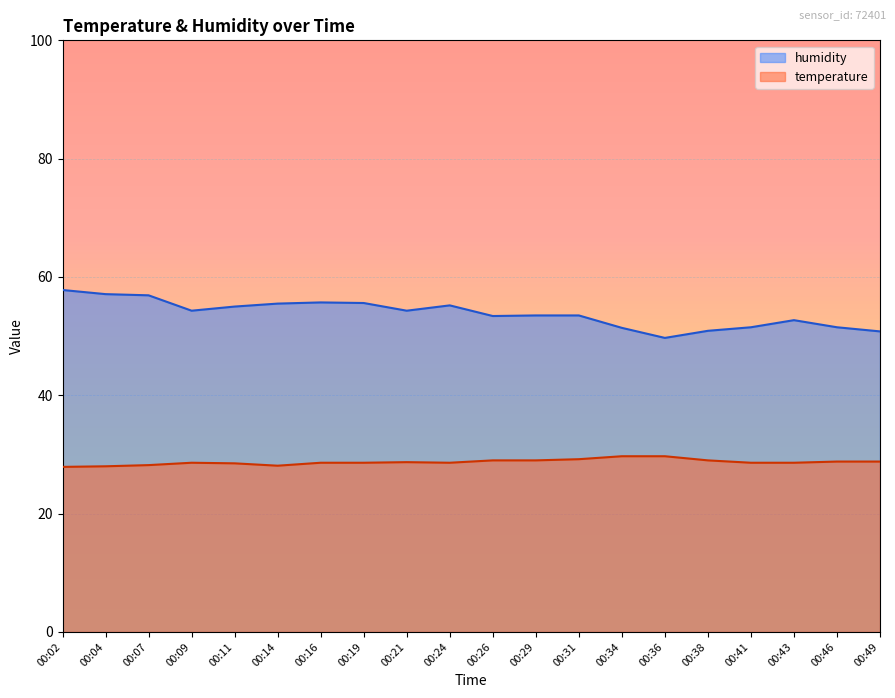

What is the value of the humidity point at the 4th from the left?

54.3